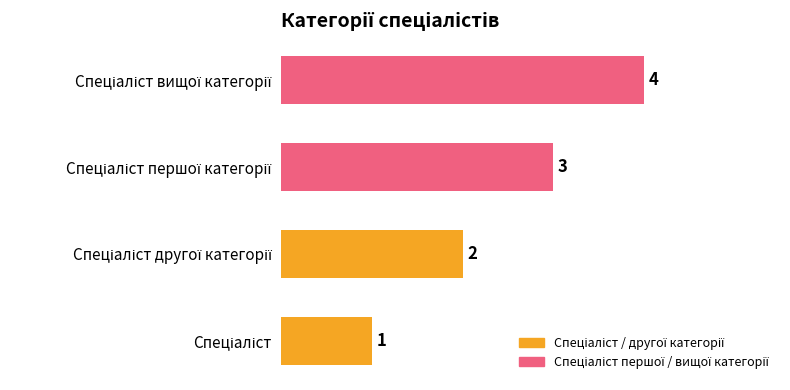

What is the difference between the maximum and minimum values?

3